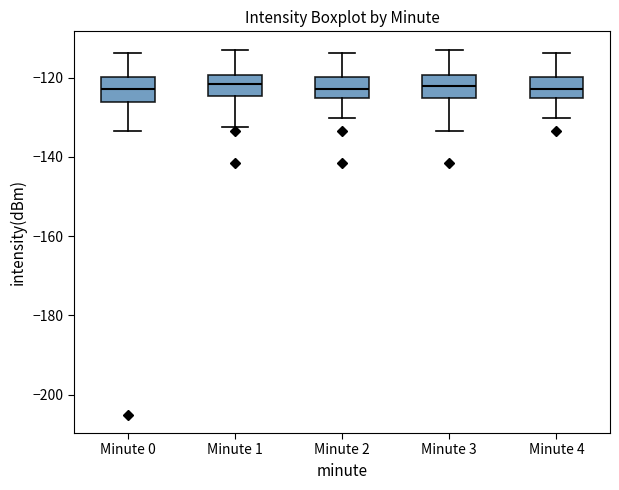

Reading left to right, read every box against the y-axis: the position of its median line, the range the box covers, and the ends of its whiskers. The values are not printed on the chart, so give them approximately, as read against the axis.

Minute 0: median -122, box -126 to -120, whiskers -134 to -114
Minute 1: median -122, box -124 to -120, whiskers -132 to -112
Minute 2: median -122, box -126 to -120, whiskers -130 to -114
Minute 3: median -122, box -126 to -120, whiskers -134 to -112
Minute 4: median -122, box -126 to -120, whiskers -130 to -114